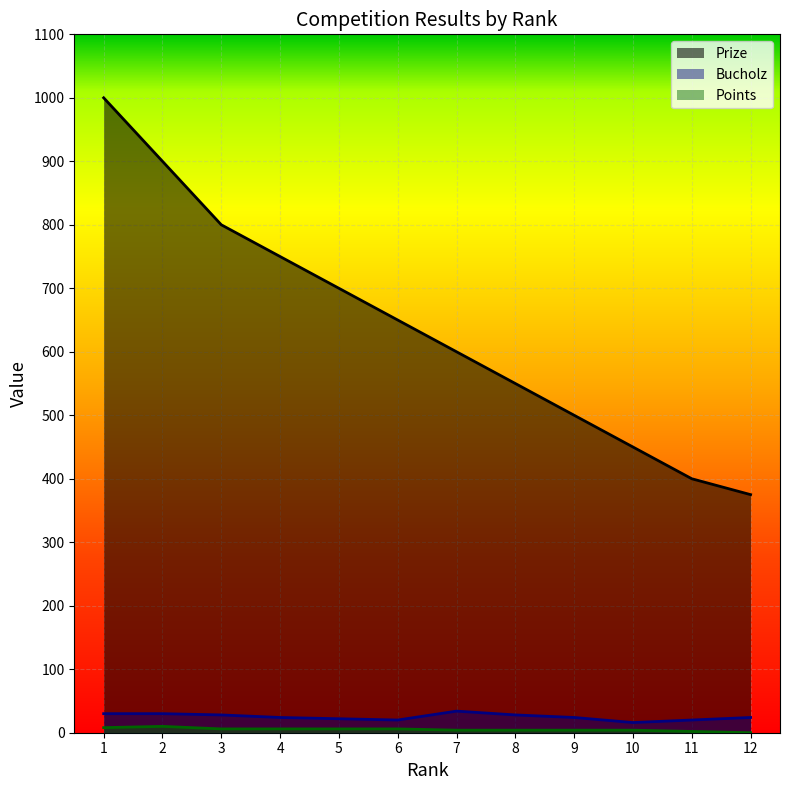

Which category has the lowest value in the Points series?

12